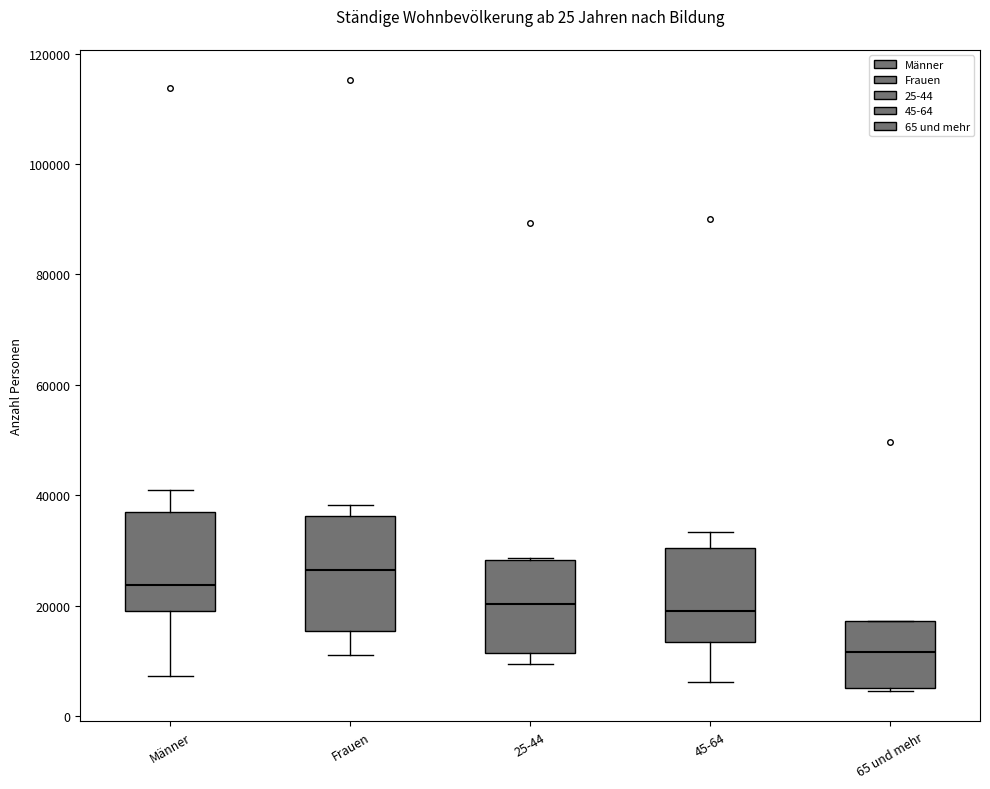

Comparing the boxes themselves (not the whiskers), which one is the tallest?

Frauen